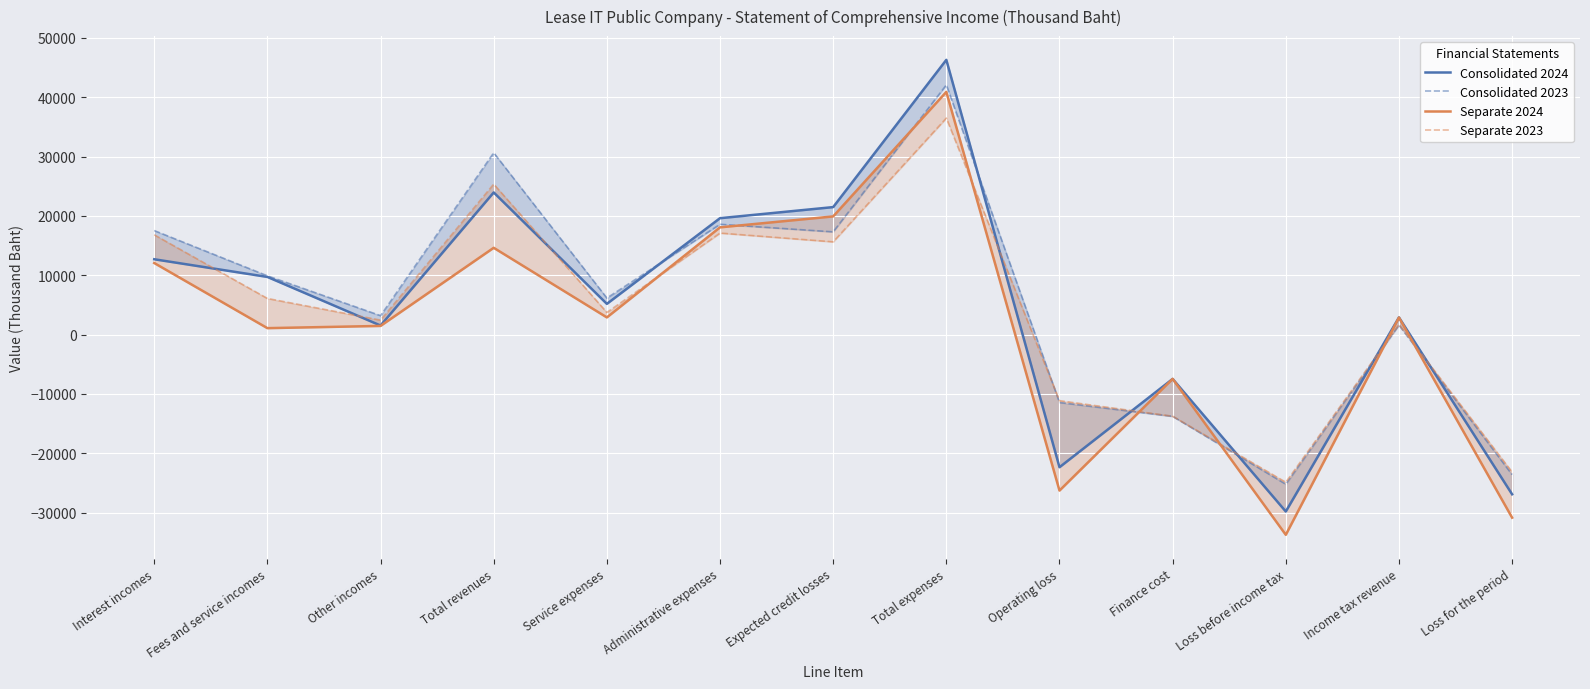

Which series has the largest total across all categories?

Consolidated 2023